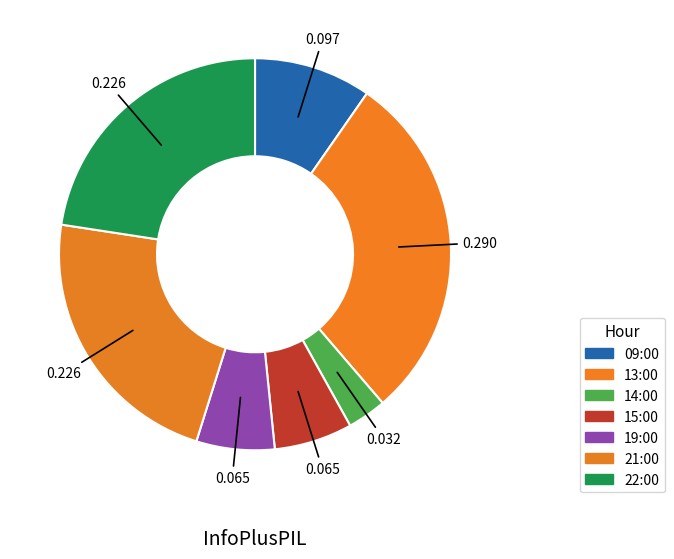

To the nearest percent, what percentage of the pie is 09:00?

10%